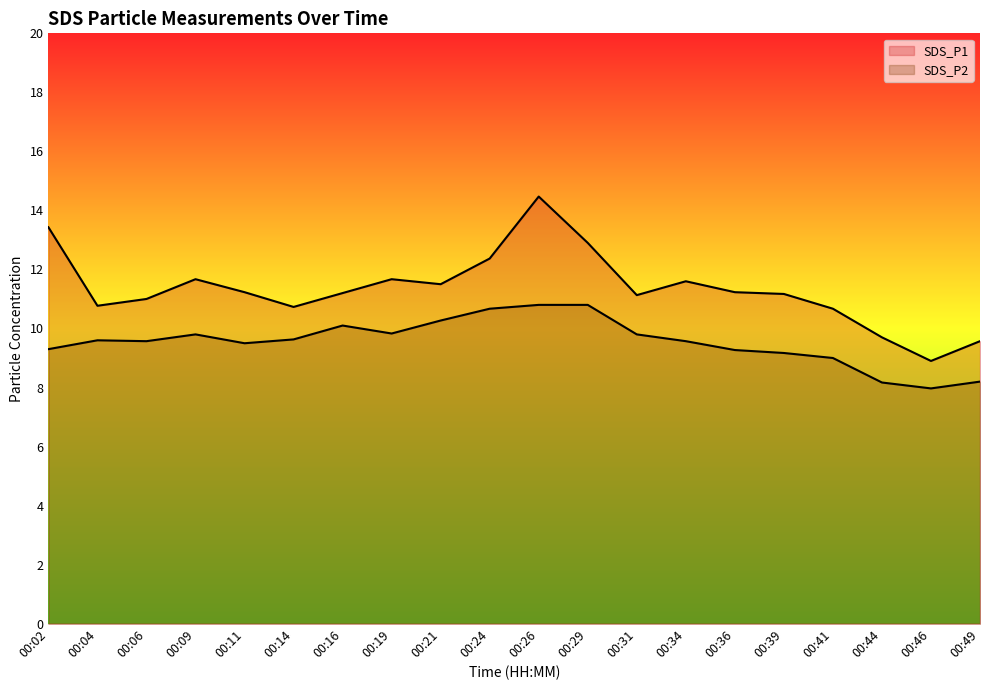

Is it true that SDS_P1 equals 17.1 at 00:34?

False